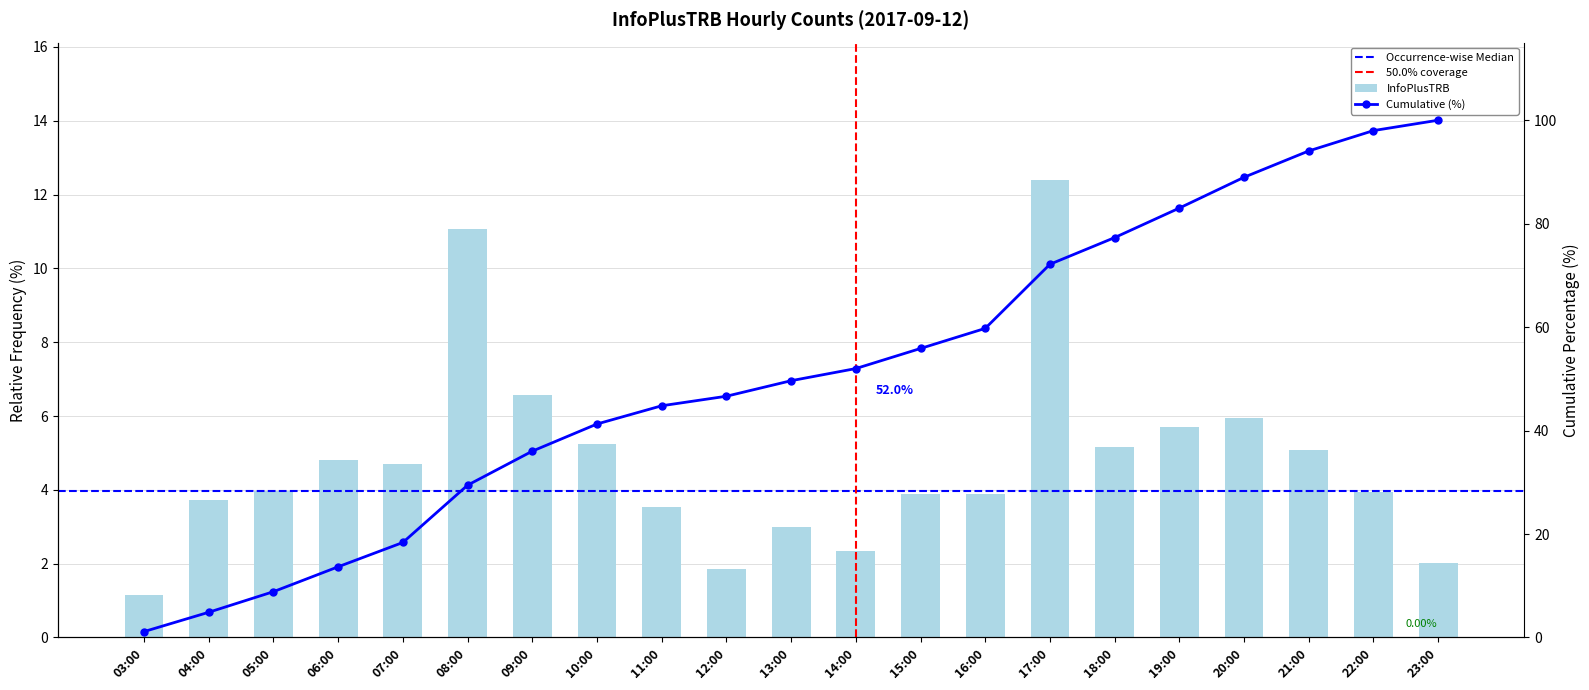

Reading right to left, extract all data points from this chart.

23:00=2.0	22:00=3.9	21:00=5.1	20:00=6.0	19:00=5.7	18:00=5.2	17:00=12.4	16:00=3.9	15:00=3.9	14:00=2.3	13:00=3.0	12:00=1.8	11:00=3.5	10:00=5.3	09:00=6.6	08:00=11.1	07:00=4.7	06:00=4.8	05:00=4.0	04:00=3.7	03:00=1.1